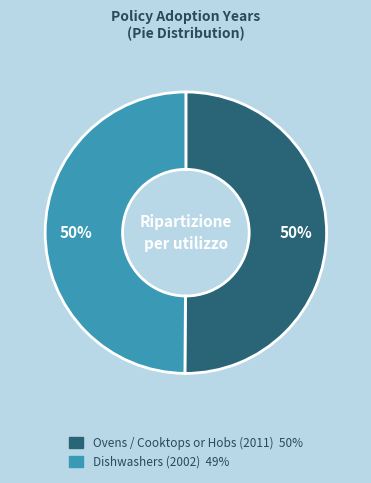

To the nearest percent, what portion does Ovens / Cooktops or Hobs (2011) represent?

50%